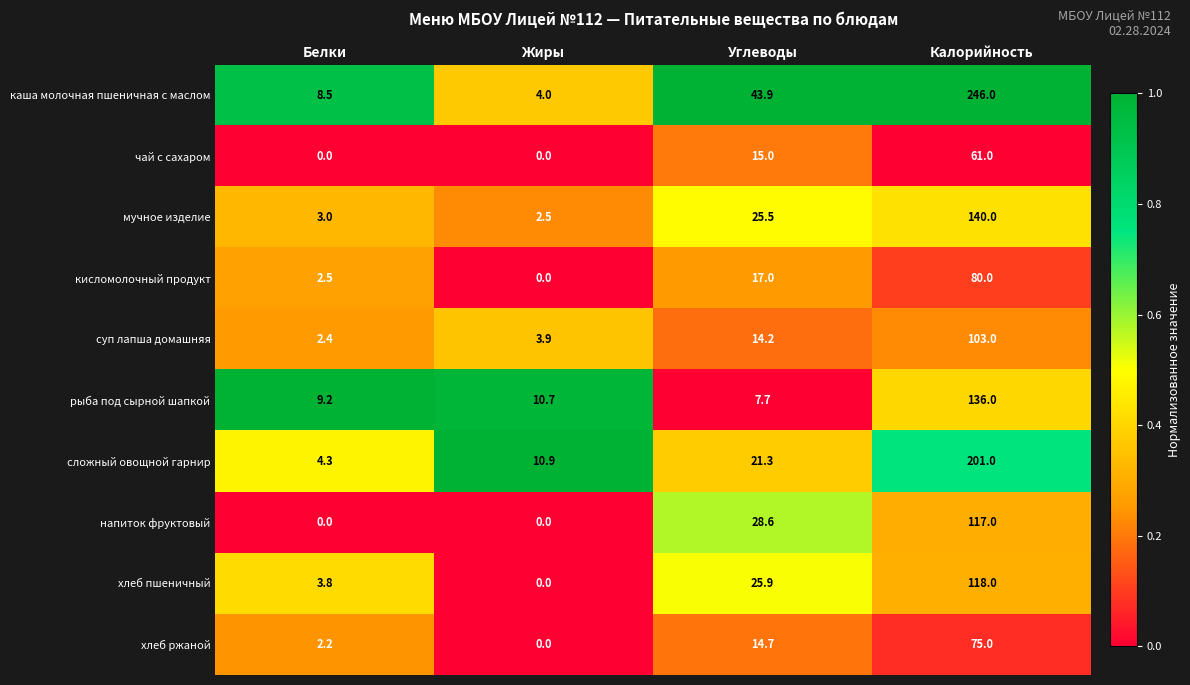

The сложный овощной гарнир series shows 99.1 at Калорийность. True or false?

False